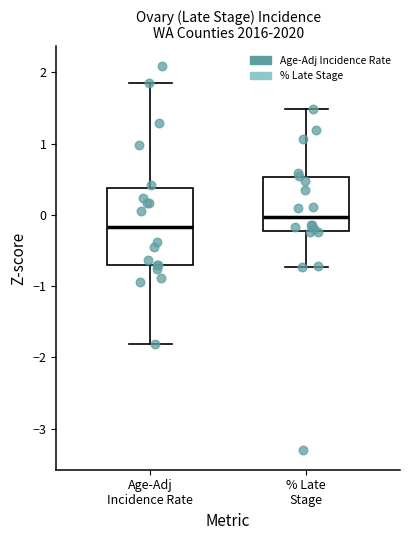

Reading left to right, transcribe this box plot: for each box, give where its median line is, the range the box spans, and where its two whiskers end, as read against the y-axis. The values are not printed on the chart, so give them approximately, as read against the axis.

Age-Adj Incidence Rate: median -0.2, box -0.7 to 0.4, whiskers -1.8 to 1.8
% Late Stage: median 0.0, box -0.2 to 0.5, whiskers -0.7 to 1.5